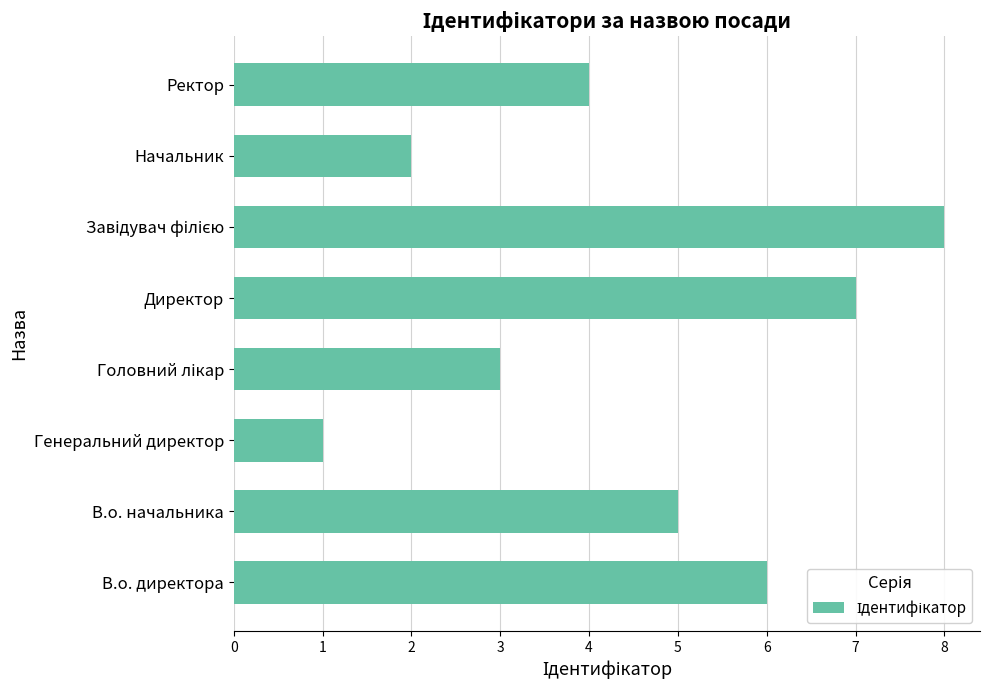

Reading bottom to top, transcribe all the data shown in this chart.

6	5	1	3	7	8	2	4